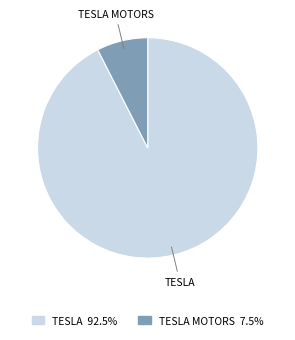

Is there a majority slice in this chart?

Yes